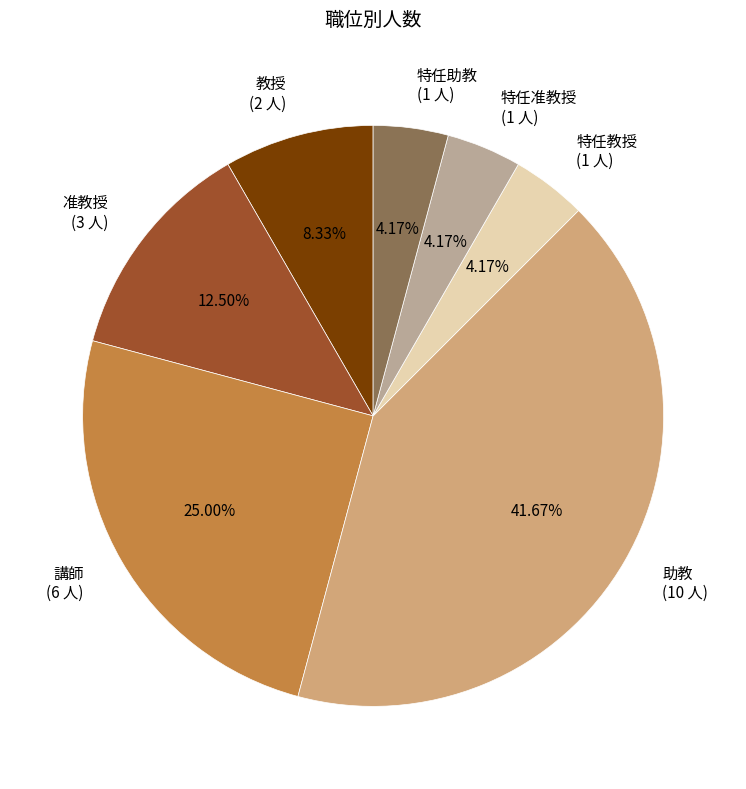

Is there a majority slice in this chart?

No